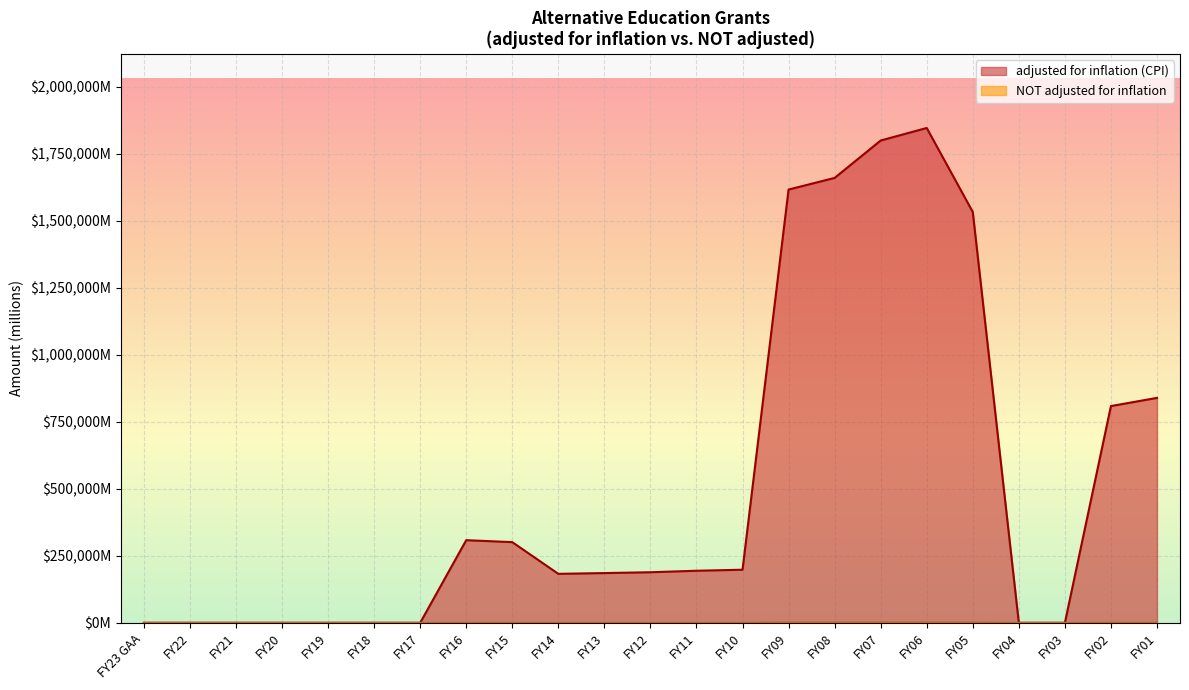

What is the difference between the second highest and second lowest values in the NOT adjusted for inflation series?

1250.0